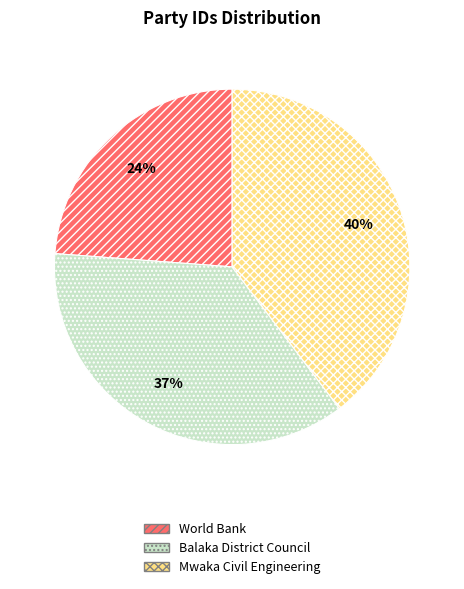

Does any single category account for the majority?

No